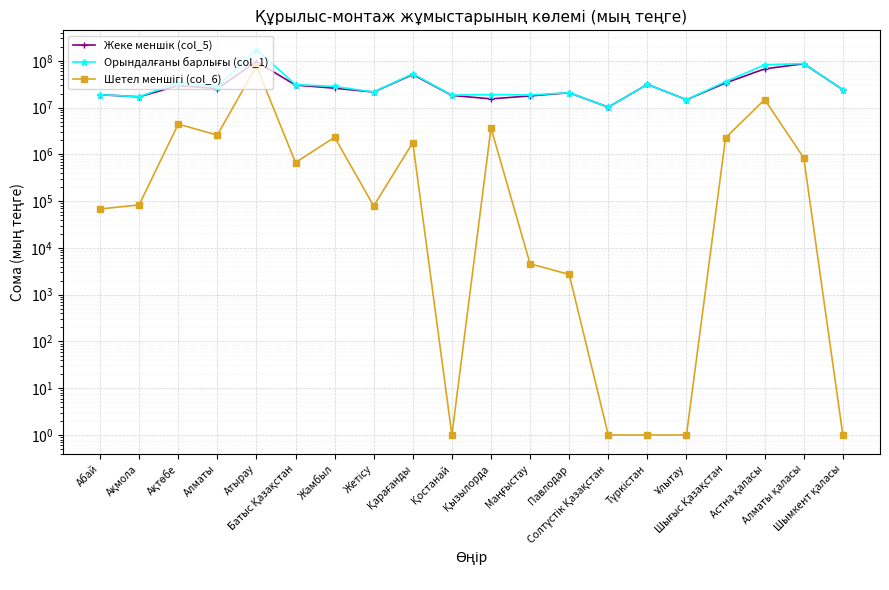

Rank the categories by Шетел меншігі (col_6) value from lowest to highest.

Қостанай, Солтүстік Қазақстан, Түркістан, Ұлытау, Шымкент қаласы, Павлодар, Маңғыстау, Абай, Жетісу, Ақмола, Батыс Қазақстан, Алматы қаласы, Қарағанды, Шығыс Қазақстан, Жамбыл, Алматы, Қызылорда, Ақтөбе, Астна қаласы, Атырау